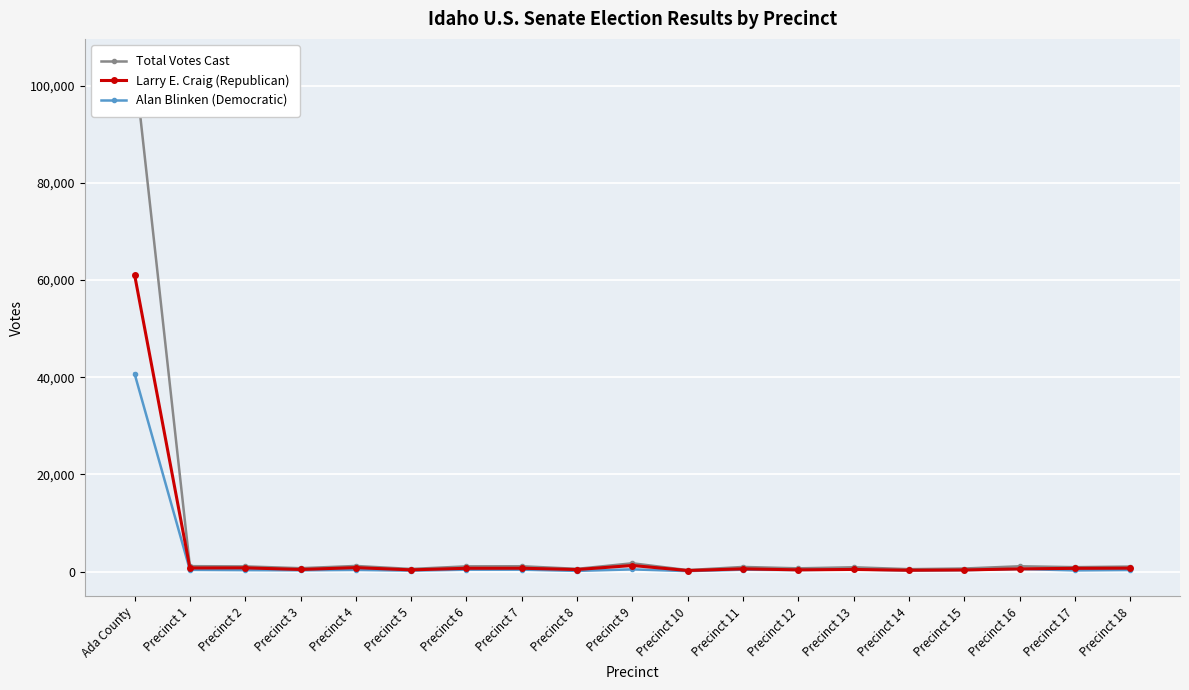

Reading left to right, list all the values displayed in this chart.

Total Votes Cast: Ada County=104430	Precinct 1=1103	Precinct 2=1058	Precinct 3=686	Precinct 4=1146	Precinct 5=529	Precinct 6=1064	Precinct 7=1088	Precinct 8=551	Precinct 9=1697	Precinct 10=293	Precinct 11=942	Precinct 12=659	Precinct 13=874	Precinct 14=489	Precinct 15=620	Precinct 16=1080	Precinct 17=901	Precinct 18=1024
Larry E. Craig (Republican): Ada County=61113	Precinct 1=729	Precinct 2=758	Precinct 3=420	Precinct 4=802	Precinct 5=340	Precinct 6=668	Precinct 7=677	Precinct 8=407	Precinct 9=1239	Precinct 10=205	Precinct 11=551	Precinct 12=344	Precinct 13=429	Precinct 14=263	Precinct 15=325	Precinct 16=539	Precinct 17=656	Precinct 18=696
Alan Blinken (Democratic): Ada County=40741	Precinct 1=342	Precinct 2=285	Precinct 3=248	Precinct 4=327	Precinct 5=183	Precinct 6=374	Precinct 7=380	Precinct 8=129	Precinct 9=439	Precinct 10=85	Precinct 11=373	Precinct 12=302	Precinct 13=423	Precinct 14=212	Precinct 15=280	Precinct 16=520	Precinct 17=232	Precinct 18=315